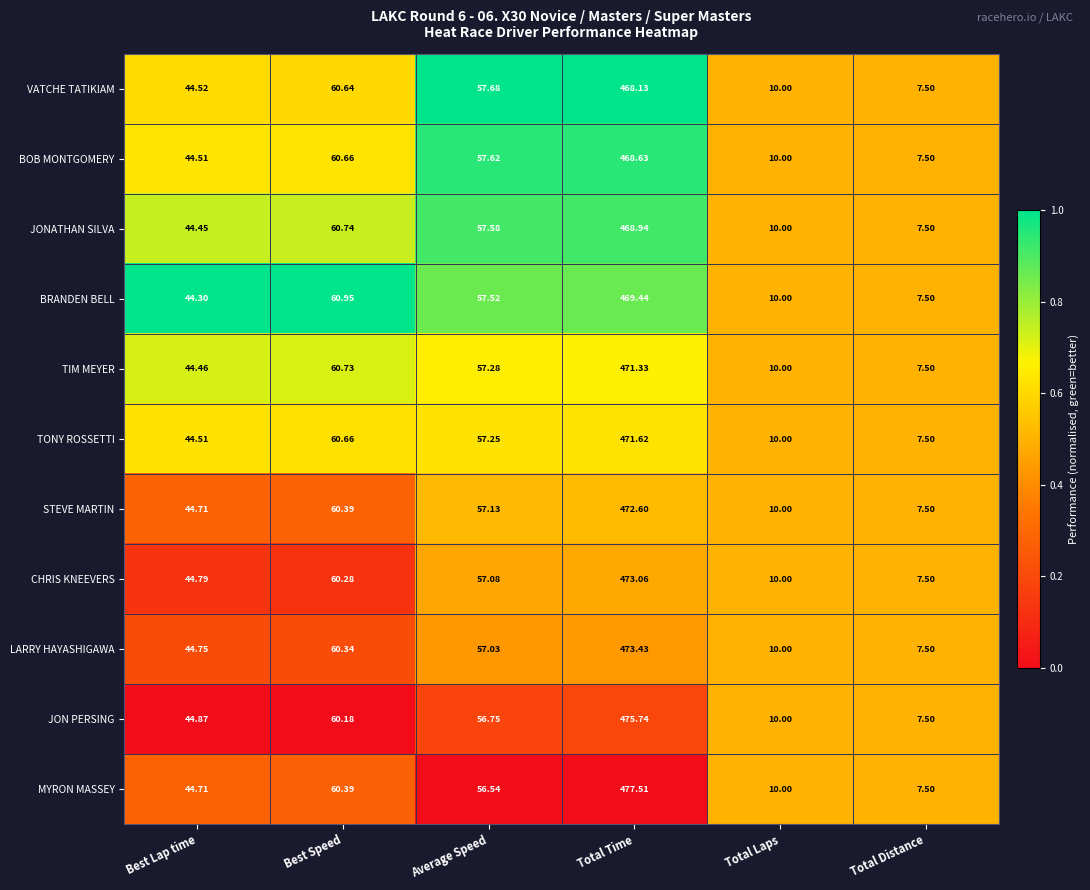

List the series in order of their peak value, lowest first.

VATCHE TATIKIAM, BOB MONTGOMERY, JONATHAN SILVA, BRANDEN BELL, TIM MEYER, TONY ROSSETTI, STEVE MARTIN, CHRIS KNEEVERS, LARRY HAYASHIGAWA, JON PERSING, MYRON MASSEY